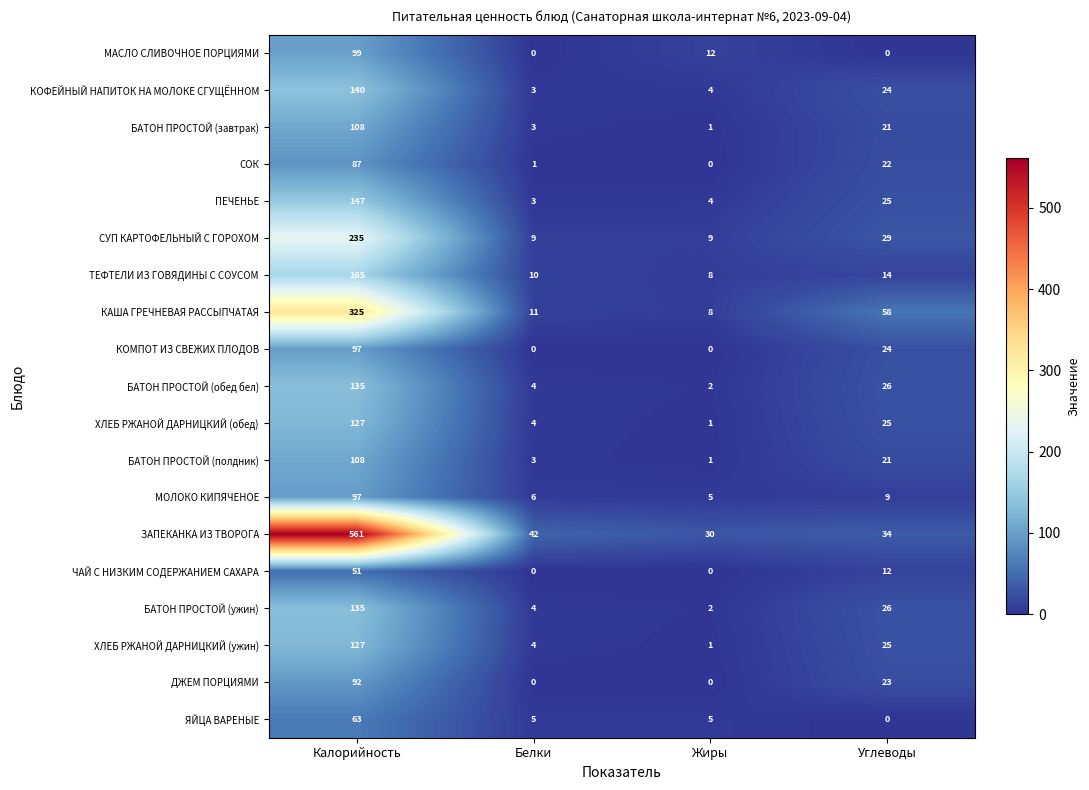

Rank the categories by ЗАПЕКАНКА ИЗ ТВОРОГА value from lowest to highest.

Жиры, Углеводы, Белки, Калорийность